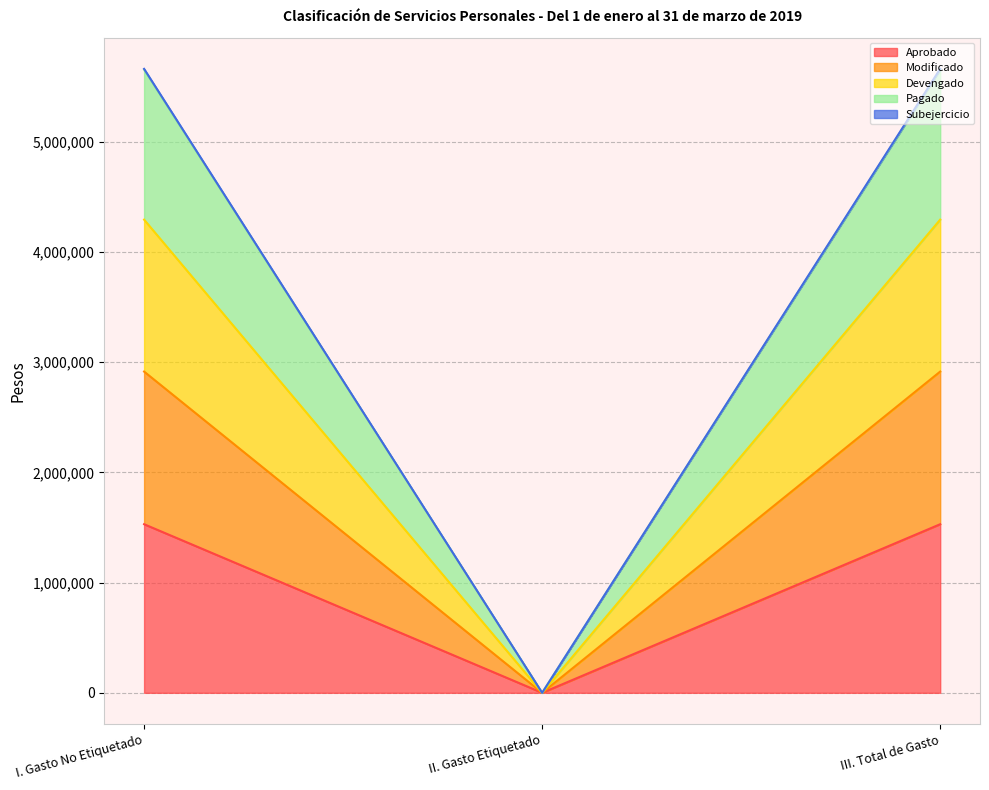

List the labels in order of Aprobado value, smallest first.

II. Gasto Etiquetado, I. Gasto No Etiquetado, III. Total de Gasto